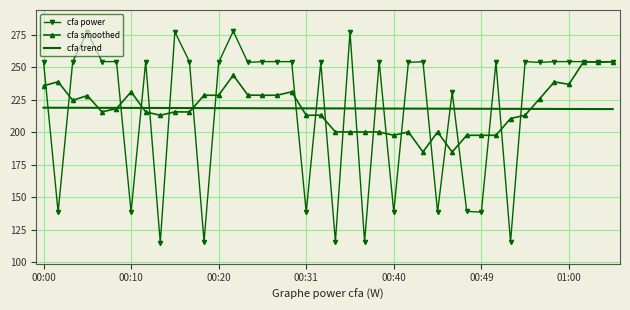

What are all the series names shown in the legend?

cfa power, cfa smoothed, cfa trend